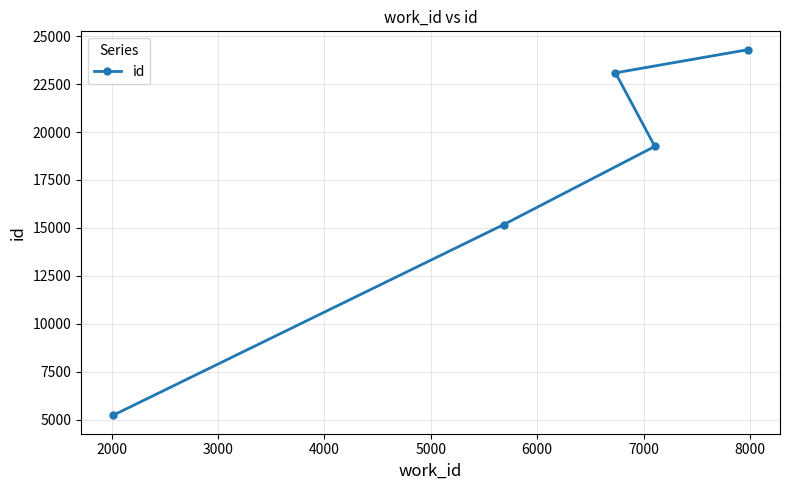

Is this an area chart (filled region under the line)?

No